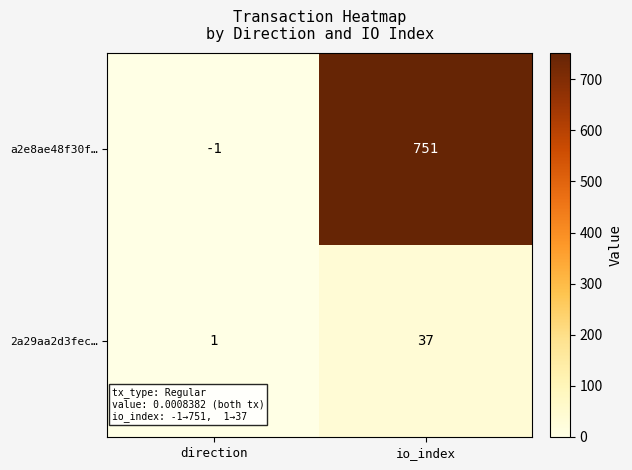

Read the a2e8ae48f30f… value at io_index, to the nearest 100.

800